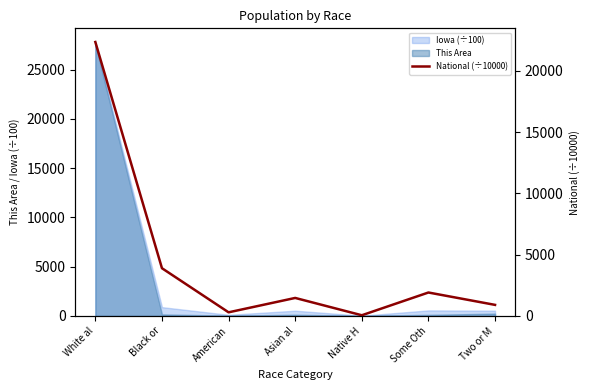

What position from the right is American?

5